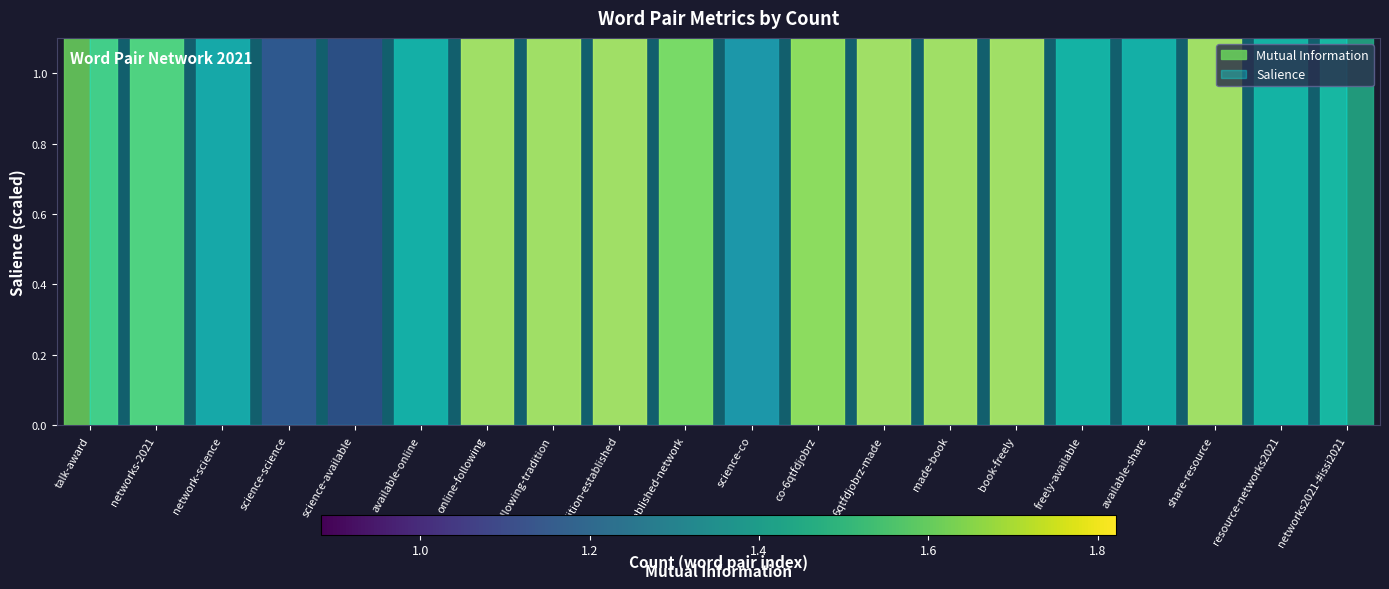

Rank the categories by value from lowest to highest.

science-science, science-available, available-online, online-following, following-tradition, tradition-established, established-network, science-co, co-6qtfdjobrz, 6qtfdjobrz-made, made-book, book-freely, freely-available, available-share, share-resource, resource-networks2021, networks2021-#issi2021, network-science, networks-2021, talk-award